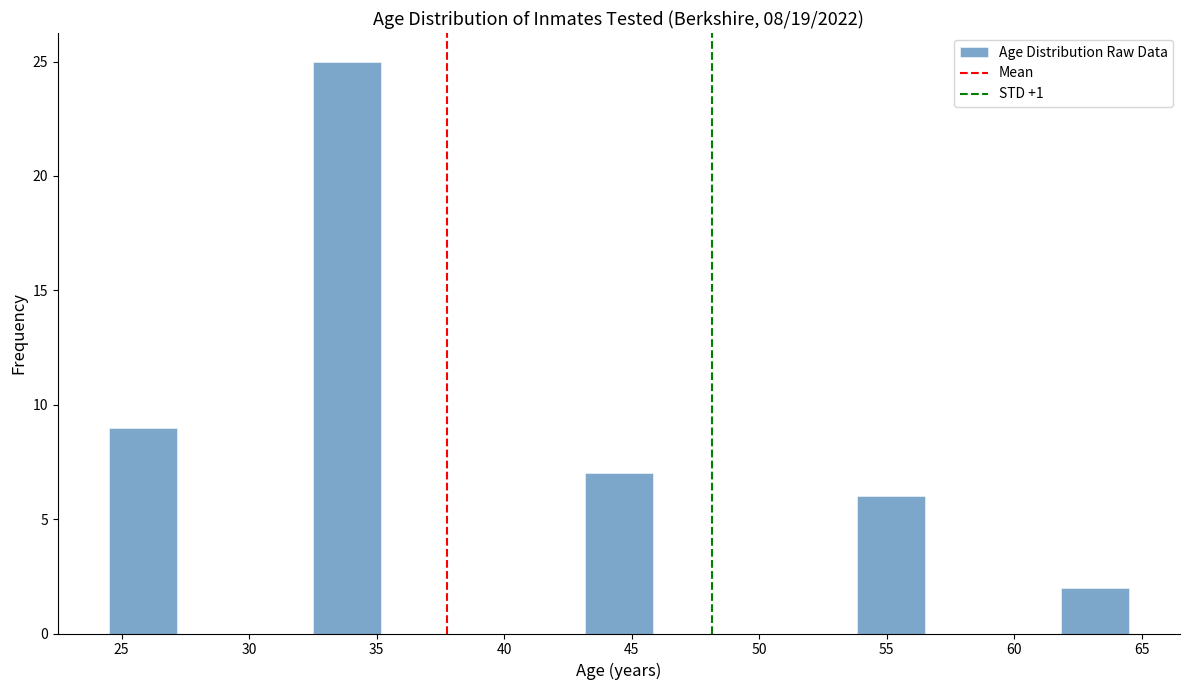

Over which range of the x-axis is the bar tallest?

32.5 to 35.0